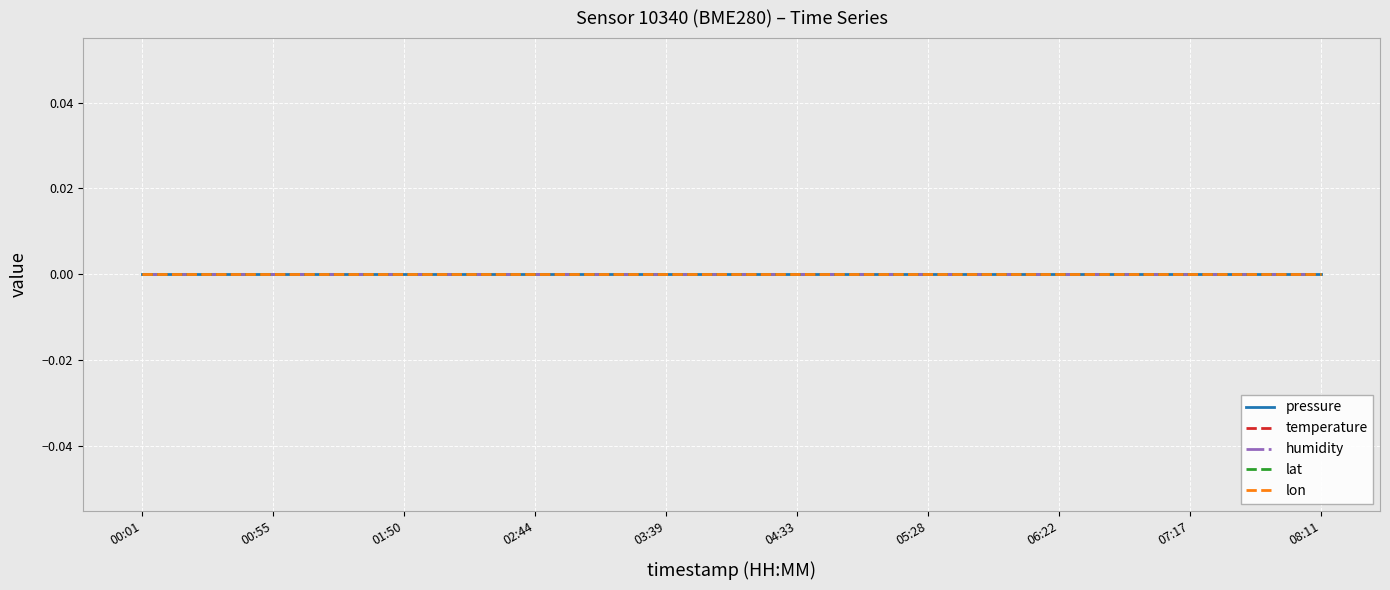

True or false: lat has more than 0 interior local peaks.

False